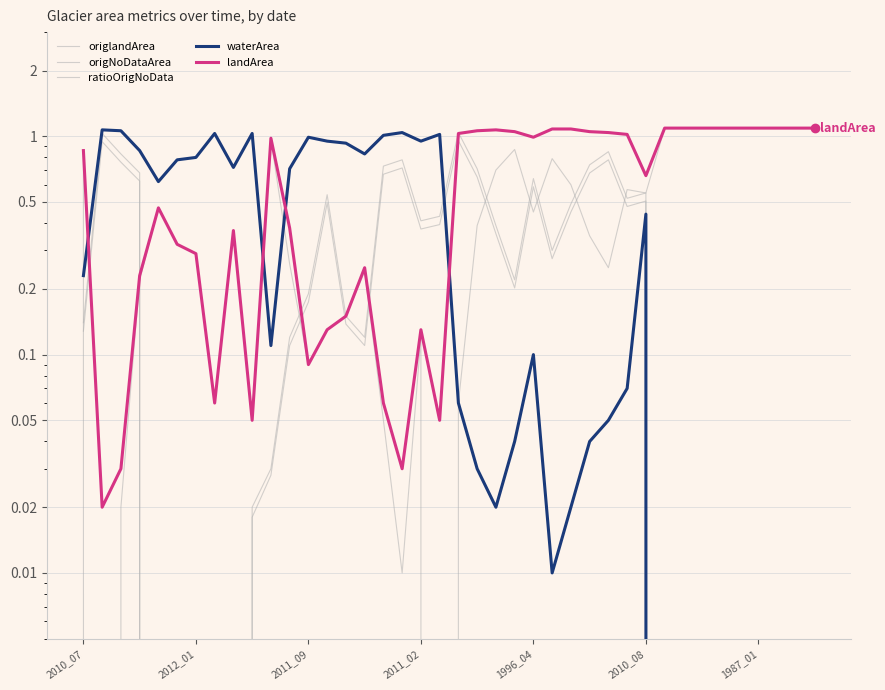

What is the spread (max minus min) of values at 29?

0.9